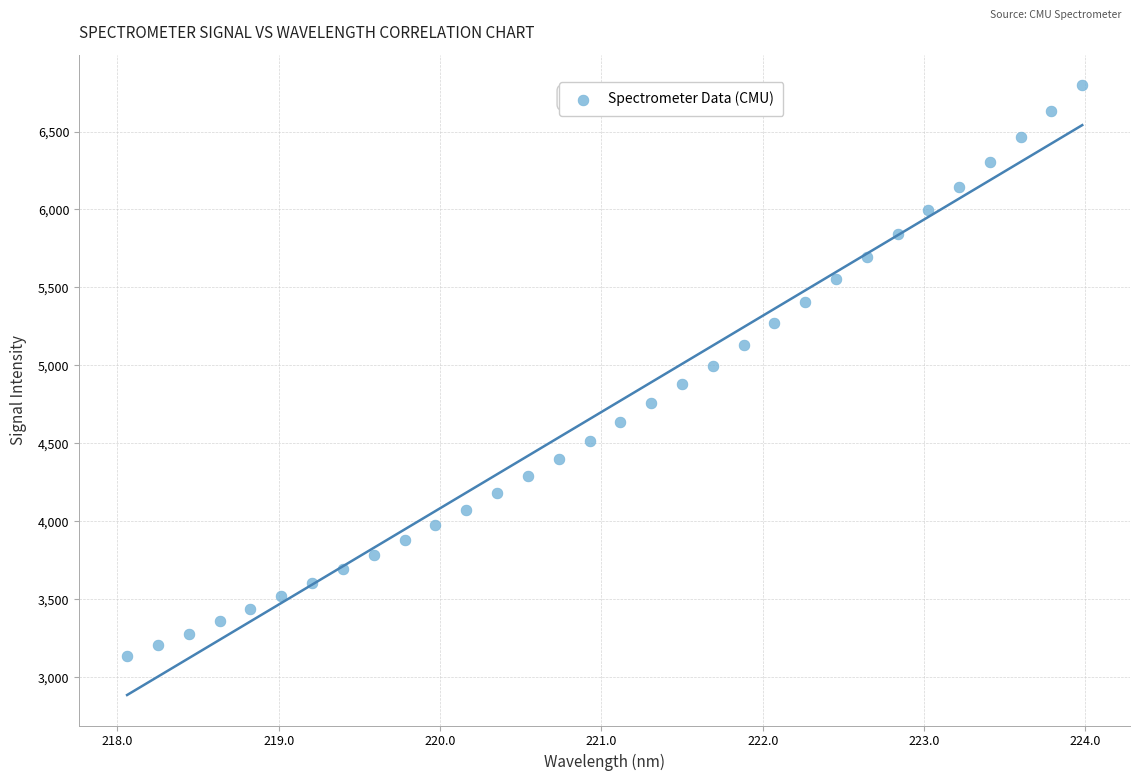

What is the range of X values (max minus min)?

5.9